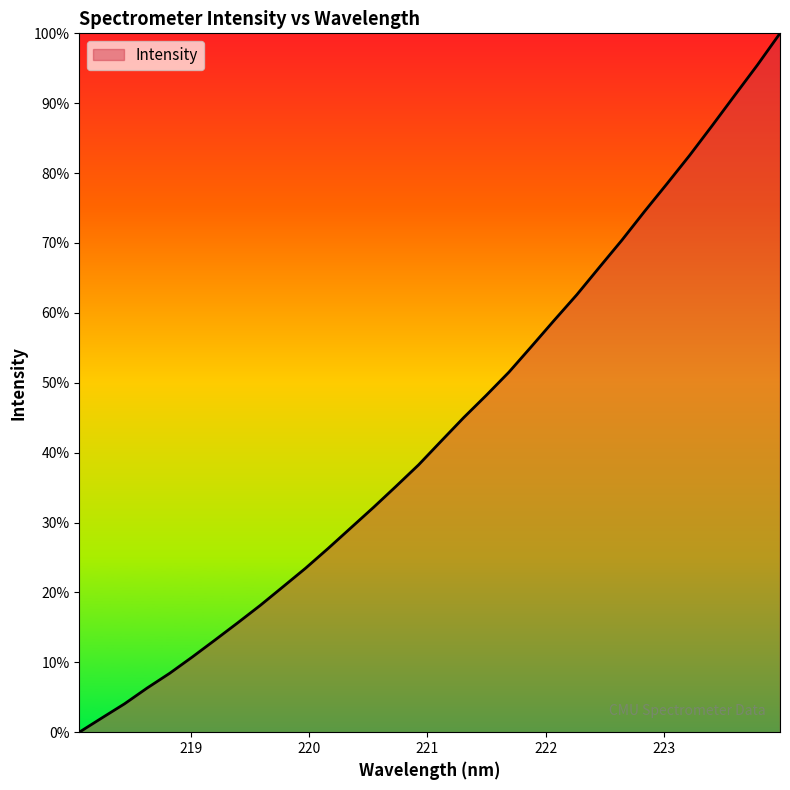

Rank the categories by value from highest to lowest.

223.9802, 223.7895, 223.5987, 223.408, 223.2172, 223.0264, 222.8355, 222.6447, 222.4538, 222.263, 222.0721, 221.8812, 221.6902, 221.4993, 221.3083, 221.1174, 220.9264, 220.7354, 220.5444, 220.3533, 220.1623, 219.9712, 219.7801, 219.589, 219.3979, 219.2067, 219.0156, 218.8244, 218.6332, 218.442, 218.2508, 218.0596